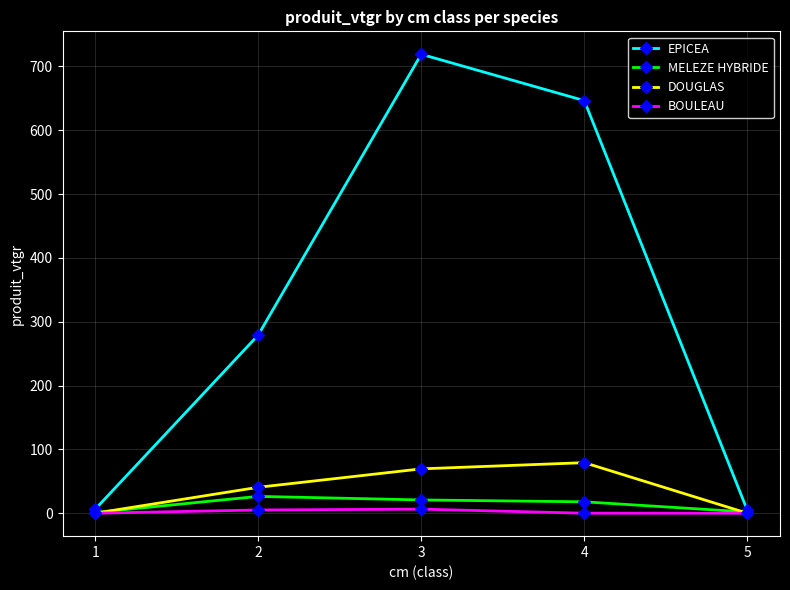

Which series has the largest total across all categories?

EPICEA